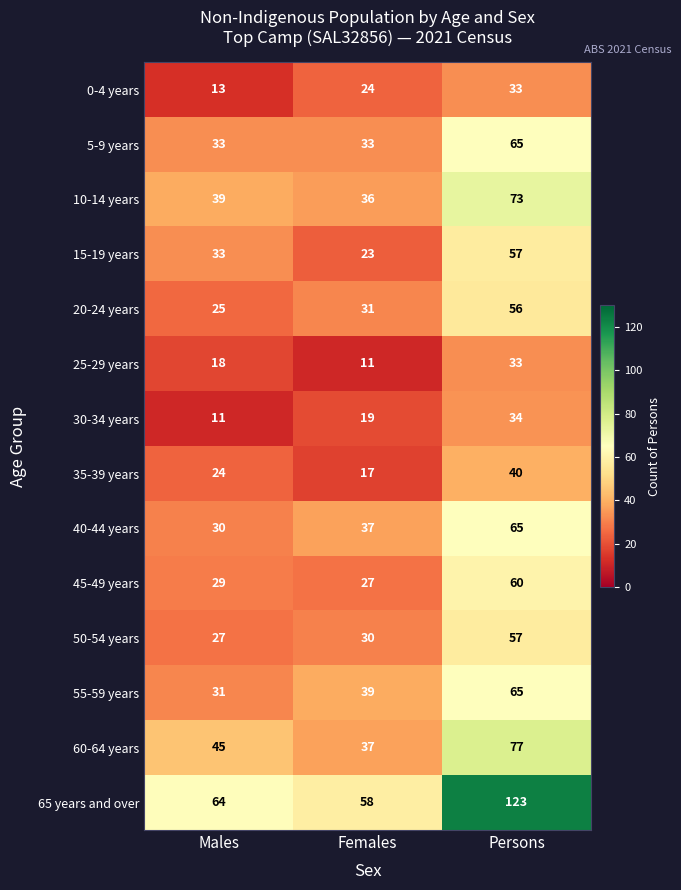

Count the number of data series in this chart.

14